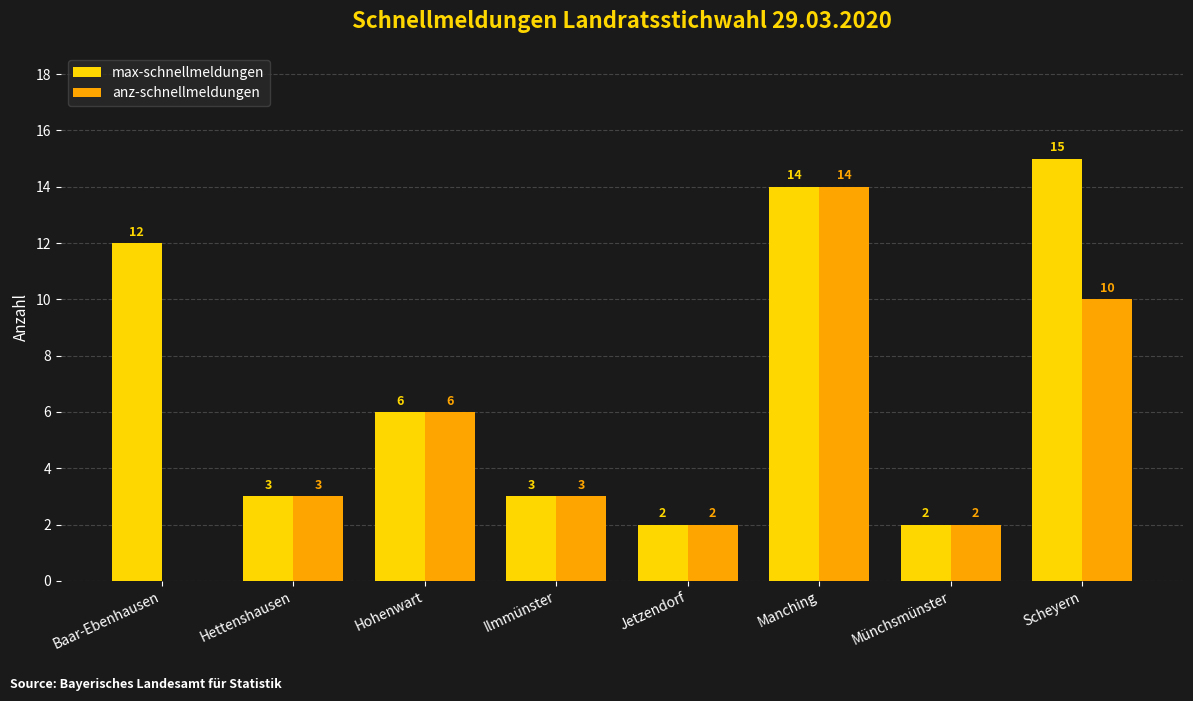

Which category has the highest value across all series?

Scheyern